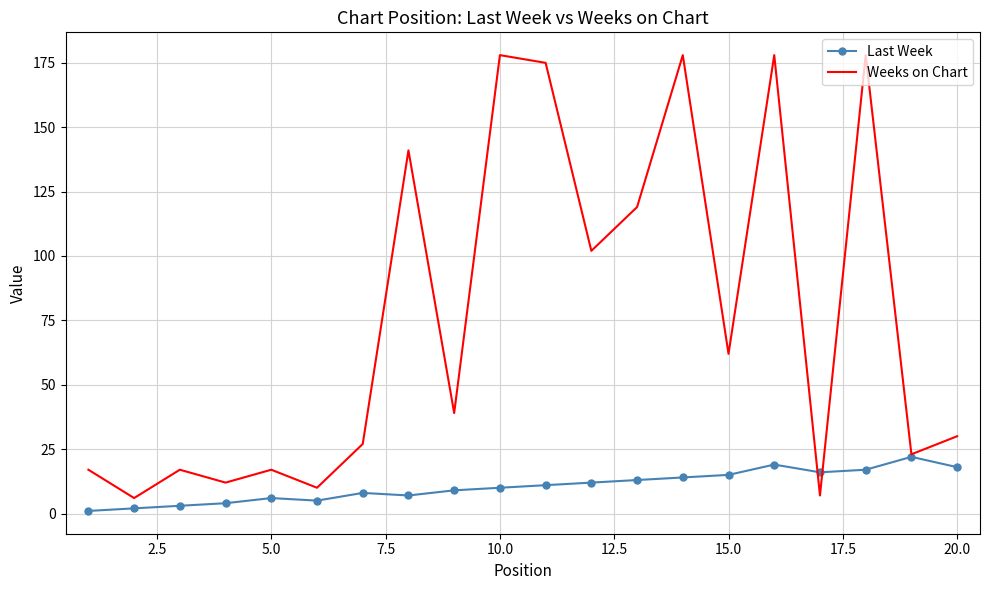

List the series in order of their overall mean, highest first.

Weeks on Chart, Last Week